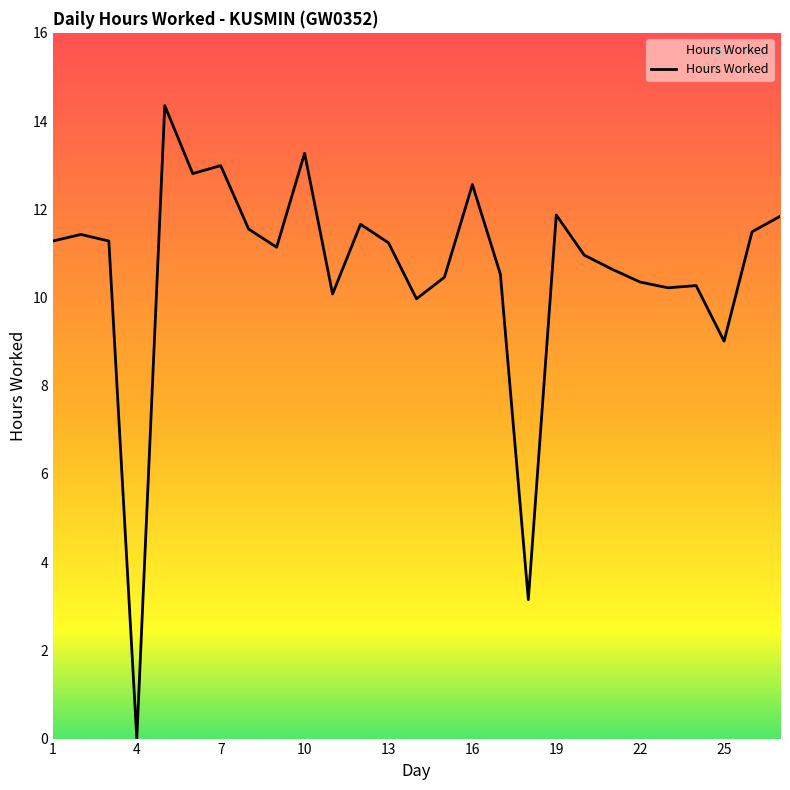

What is the value of the 14th point from the left?

10.0